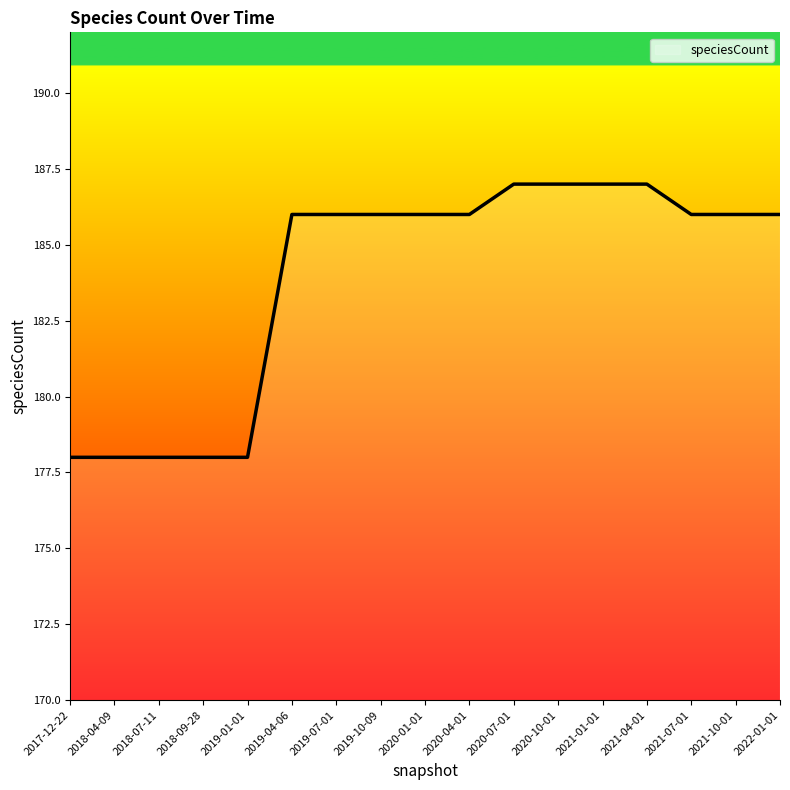

Reading left to right, transcribe all the data shown in this chart.

2017-12-22=178	2018-04-09=178	2018-07-11=178	2018-09-28=178	2019-01-01=178	2019-04-06=186	2019-07-01=186	2019-10-09=186	2020-01-01=186	2020-04-01=186	2020-07-01=187	2020-10-01=187	2021-01-01=187	2021-04-01=187	2021-07-01=186	2021-10-01=186	2022-01-01=186